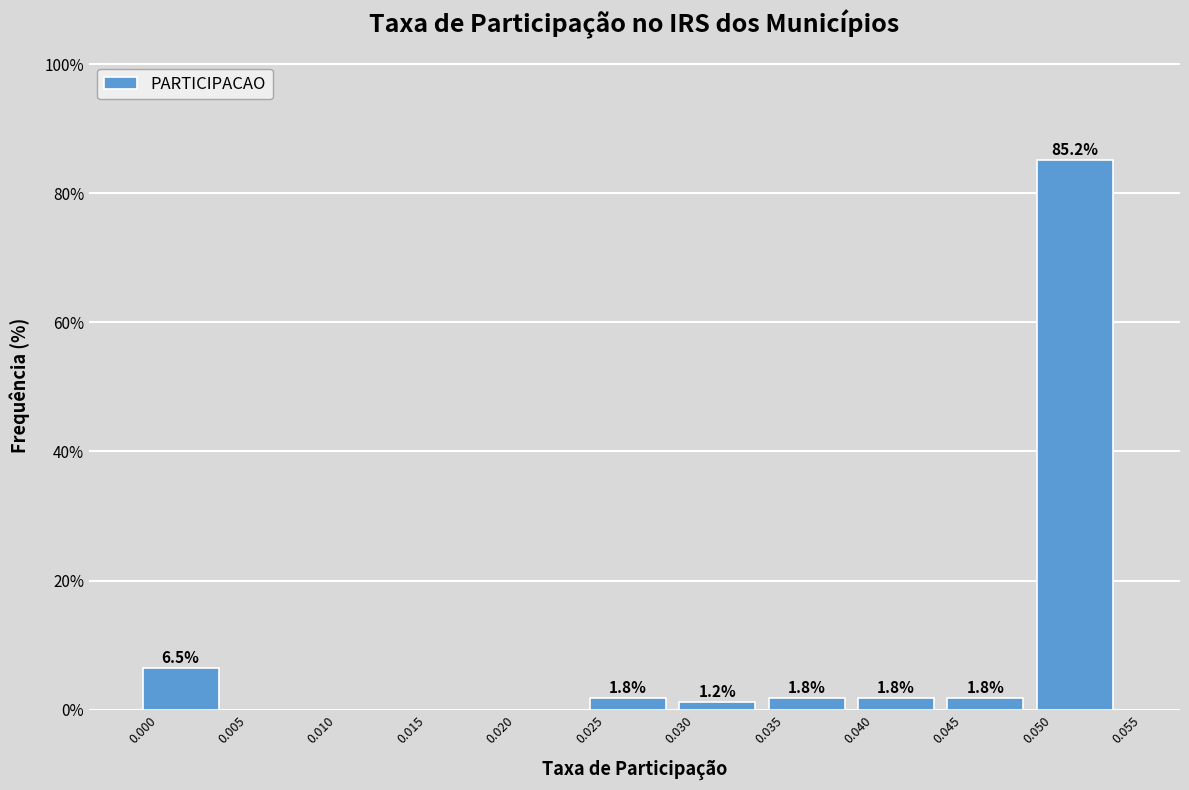

Which range on the x-axis has the tallest bar?

0.050 to 0.055